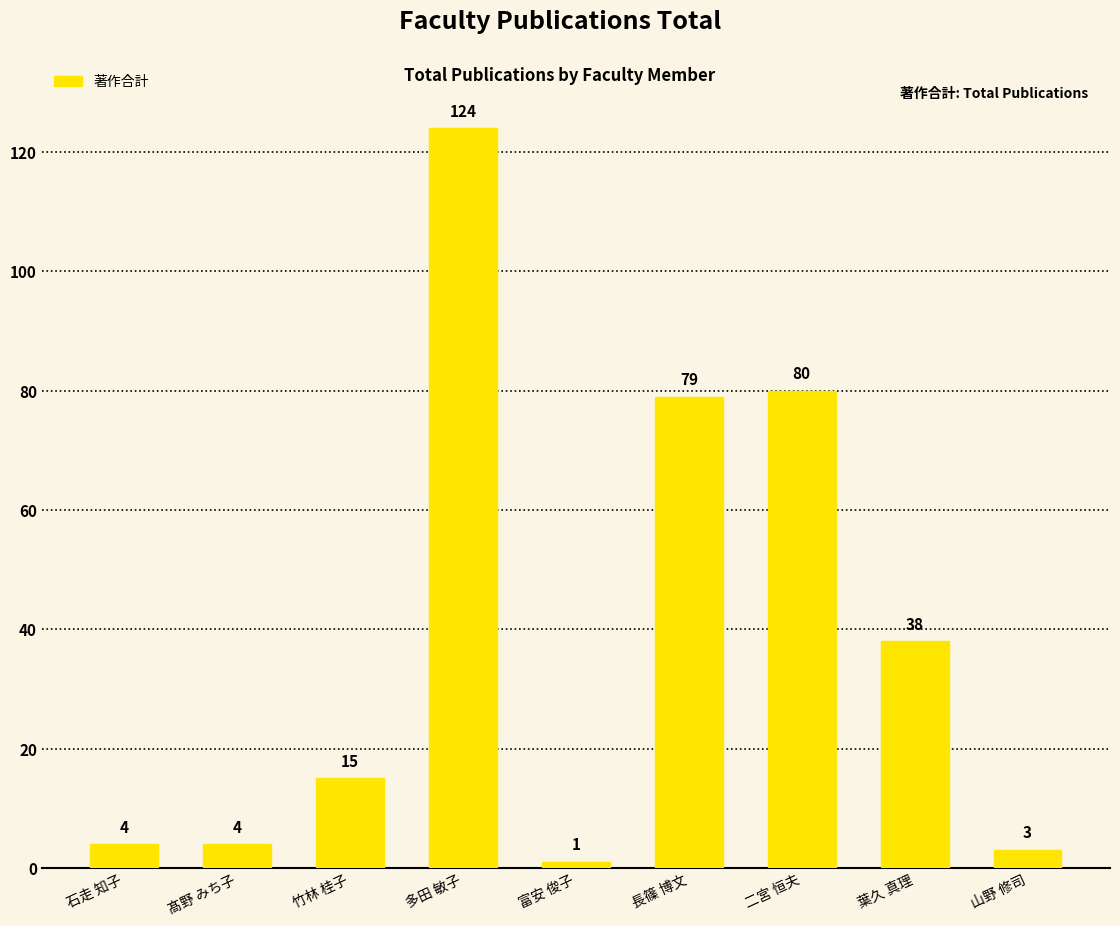

What is the difference between the maximum and minimum values?

123